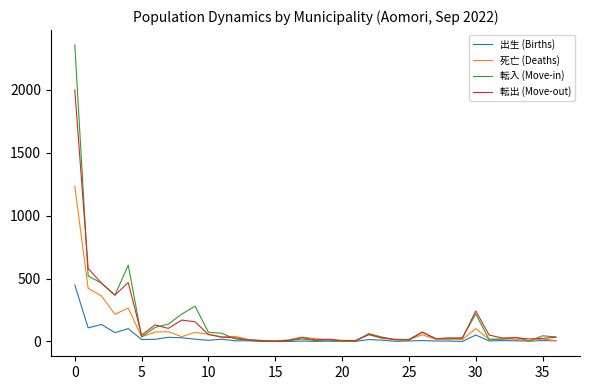

Rank the series by their maximum value, from highest to lowest.

転入 (Move-in), 転出 (Move-out), 死亡 (Deaths), 出生 (Births)